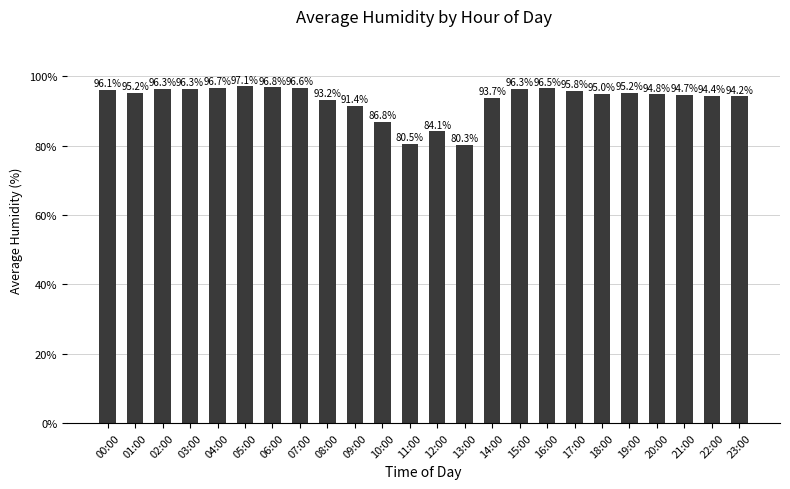

The chart shows a value of 128.3 at 11:00. True or false?

False